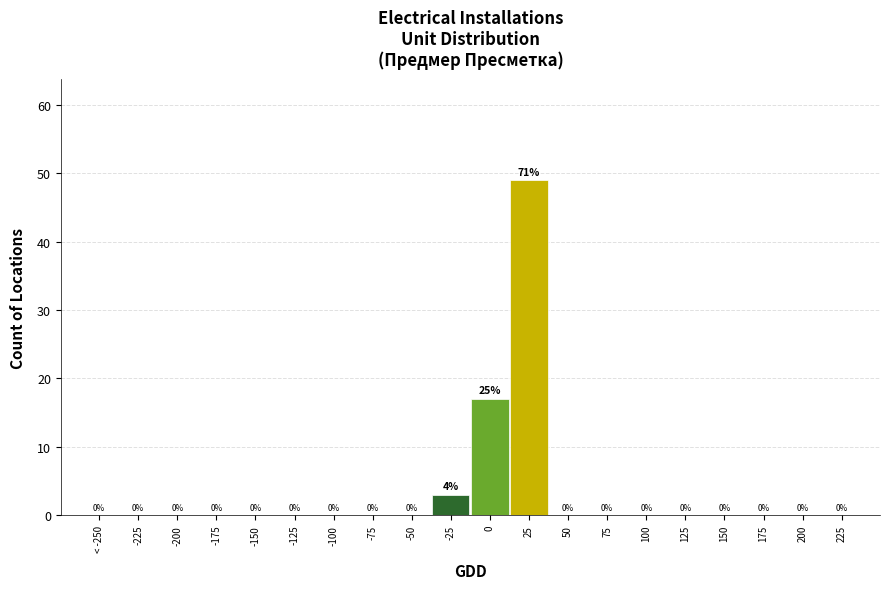

Reading left to right, extract all data points from this chart.

< -250=0	-225=0	-200=0	-175=0	-150=0	-125=0	-100=0	-75=0	-50=0	-25=3	0=17	25=49	50=0	75=0	100=0	125=0	150=0	175=0	200=0	225=0